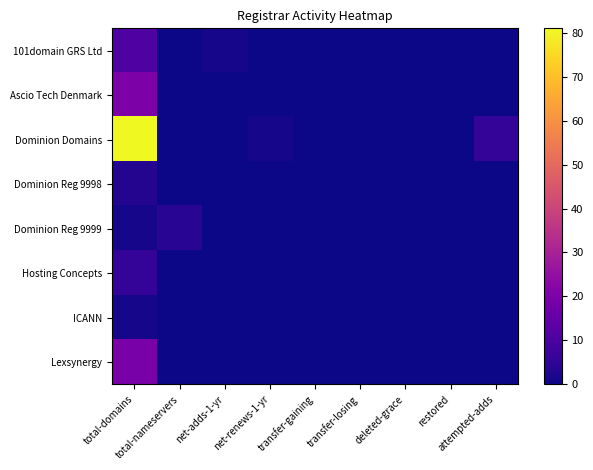

Which has a higher value, deleted-grace or transfer-gaining?

deleted-grace